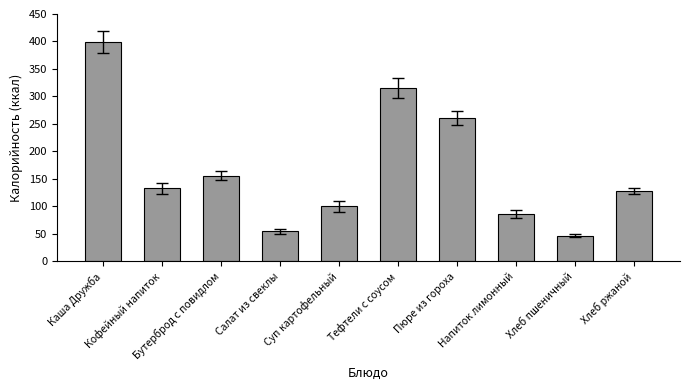

What is the difference between the maximum and second lowest values?

344.7